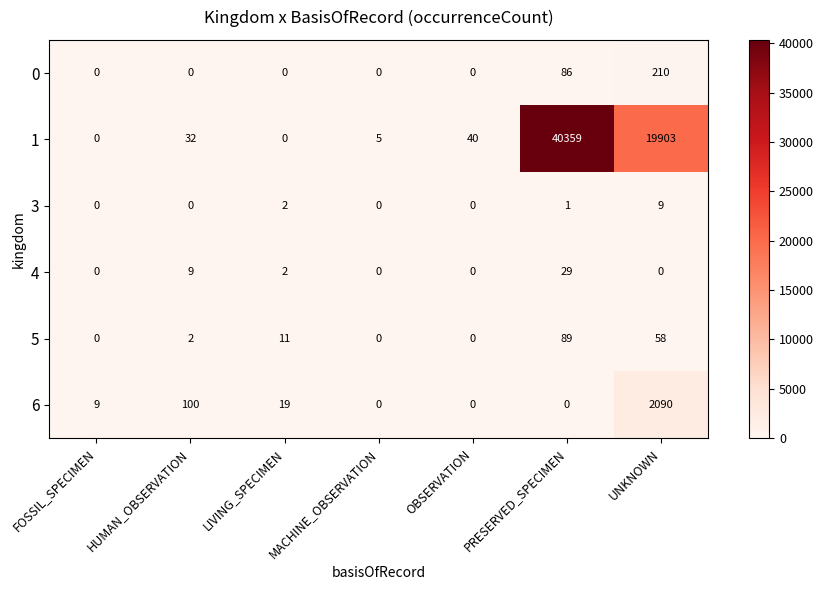

What is the difference between the 0 values at UNKNOWN and OBSERVATION?

210